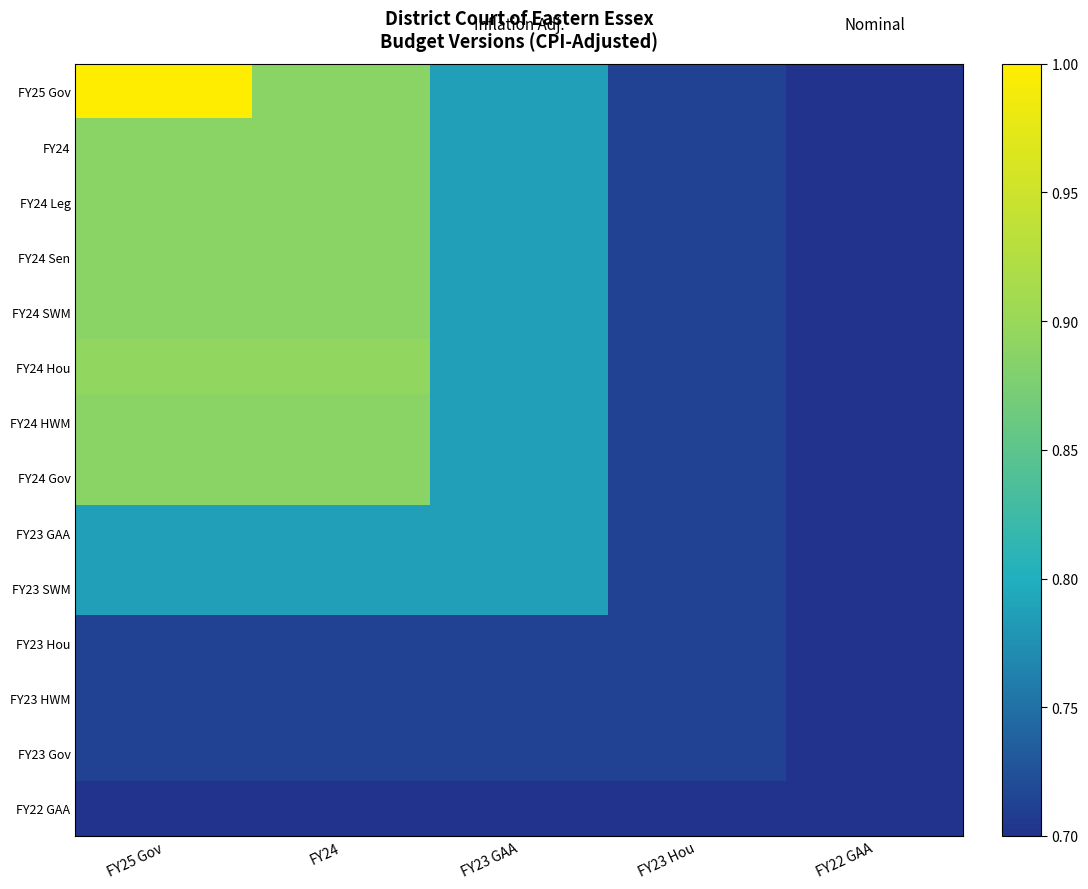

Rank the series at FY22 GAA from highest to lowest value.

FY25 Gov, FY24, FY24 Leg, FY24 Sen, FY24 SWM, FY24 Hou, FY24 HWM, FY24 Gov, FY23 GAA, FY23 SWM, FY23 Hou, FY23 HWM, FY23 Gov, FY22 GAA